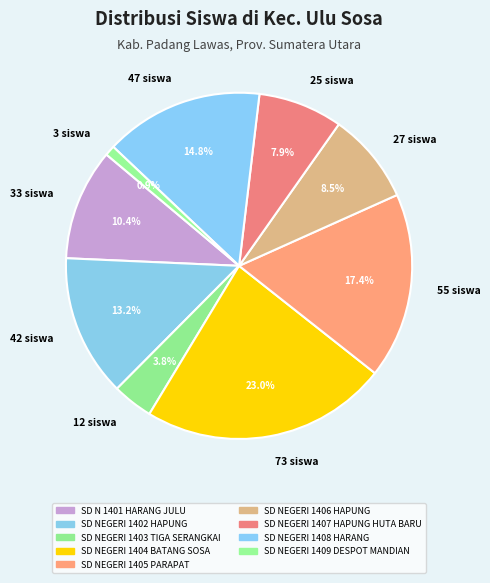

How many segments does this pie chart have?

9